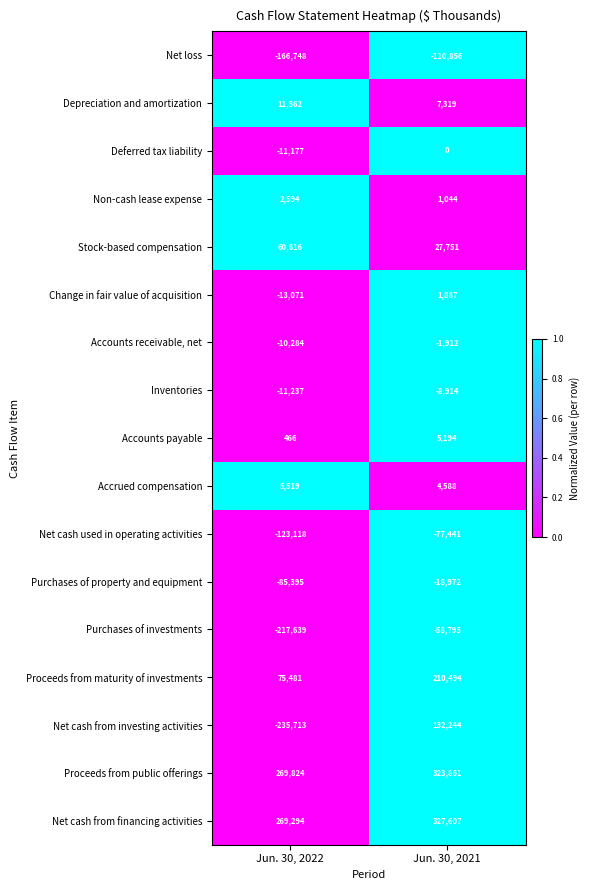

Is it true that Stock-based compensation equals 6904 at Jun. 30, 2021?

False